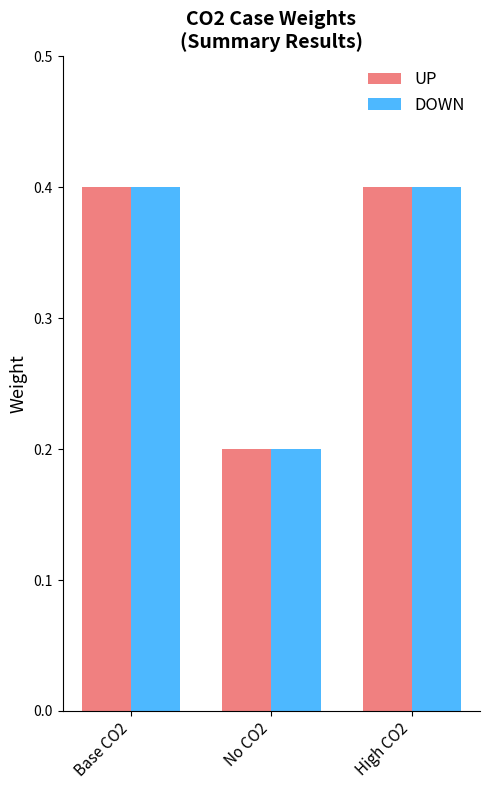

Count the UP values in the range 0 to 1.

3